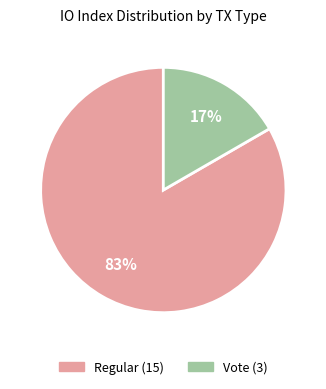

To the nearest percent, what is the average slice percentage?

50%